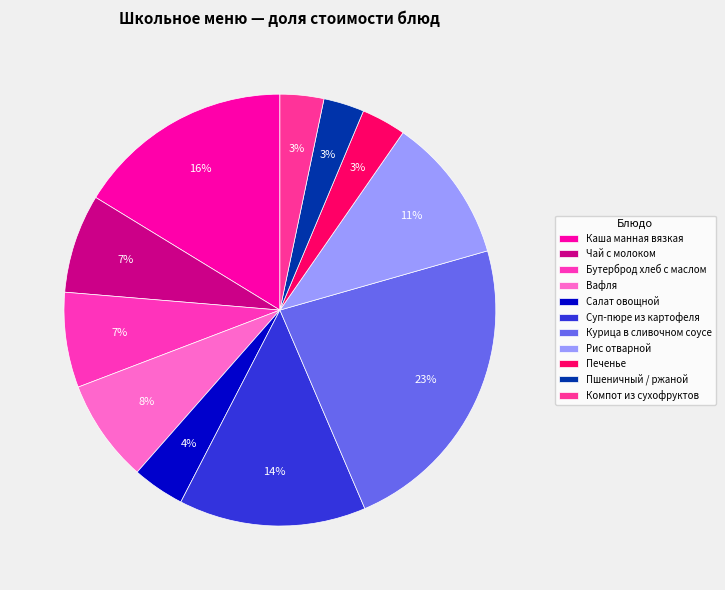

Rank the categories by value from lowest to highest.

Пшеничный / ржаной, Компот из сухофруктов, Печенье, Салат овощной, Бутерброд хлеб с маслом, Чай с молоком, Вафля, Рис отварной, Суп-пюре из картофеля, Каша манная вязкая, Курица в сливочном соусе